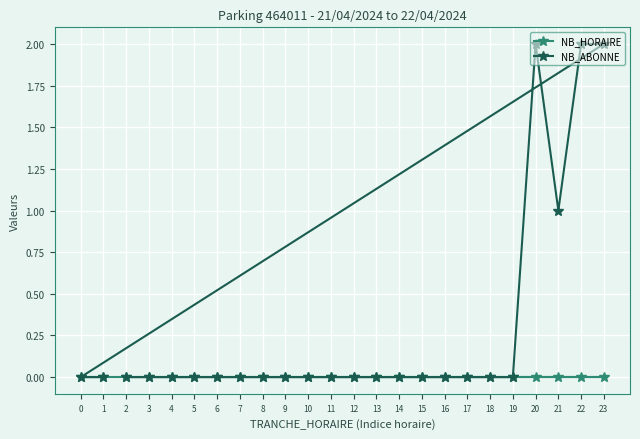

Between 6 and 13, which series saw the biggest shift?

NB_HORAIRE